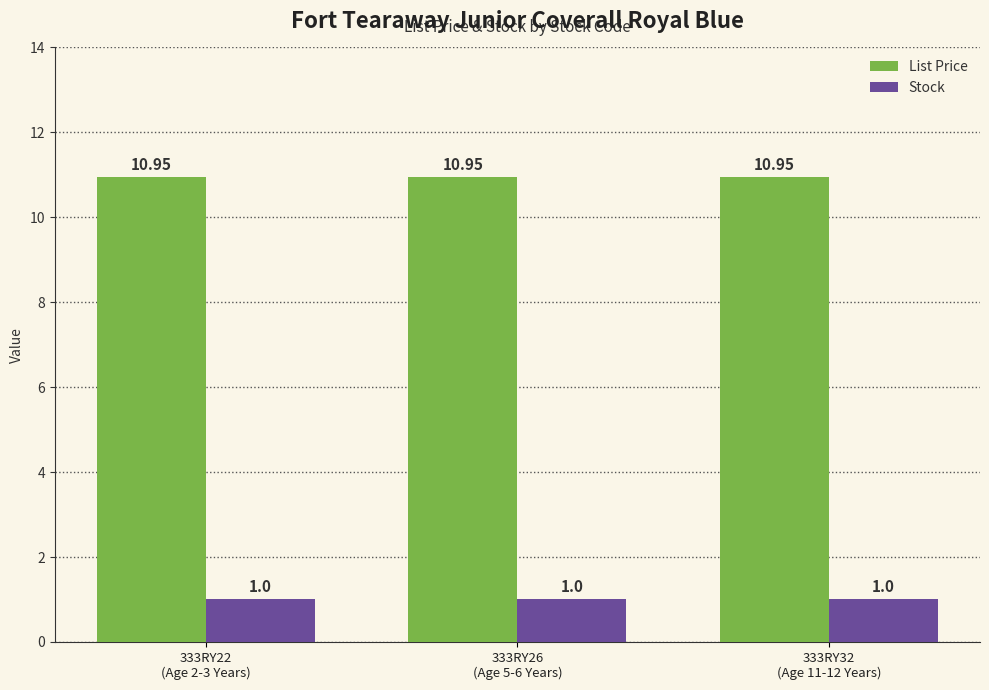

What position from the right is 333RY22
(Age 2-3 Years)?

3